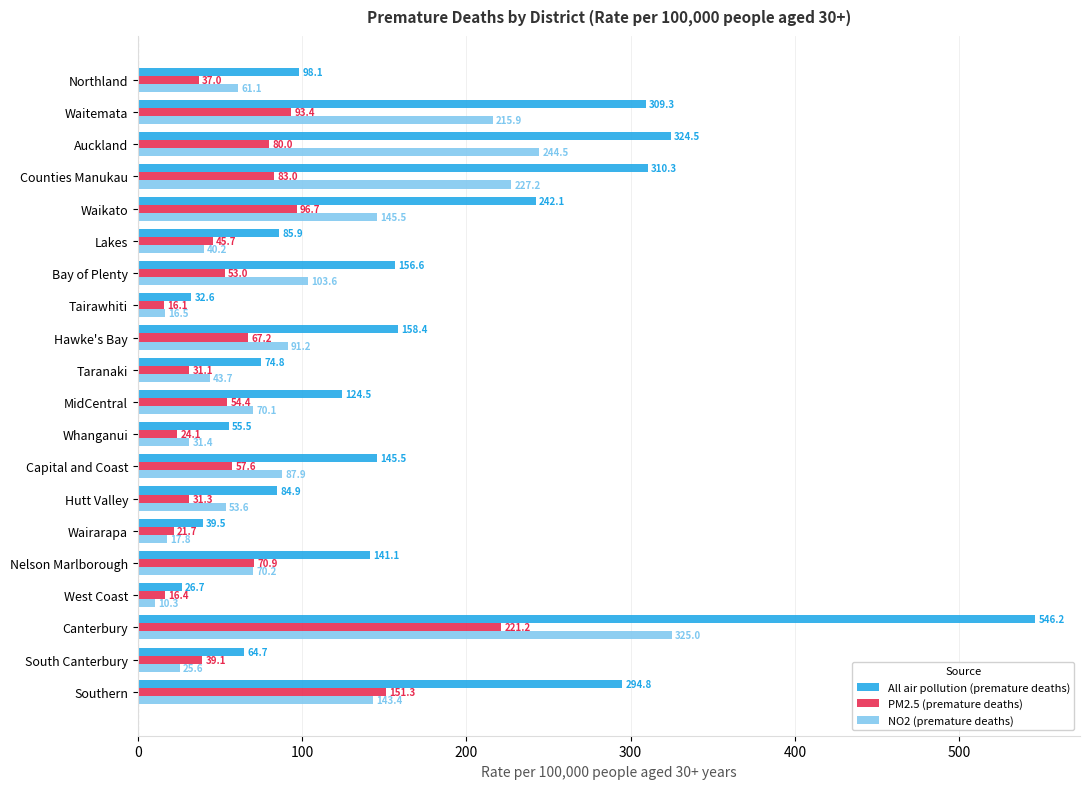

What is the smallest value displayed?

10.3